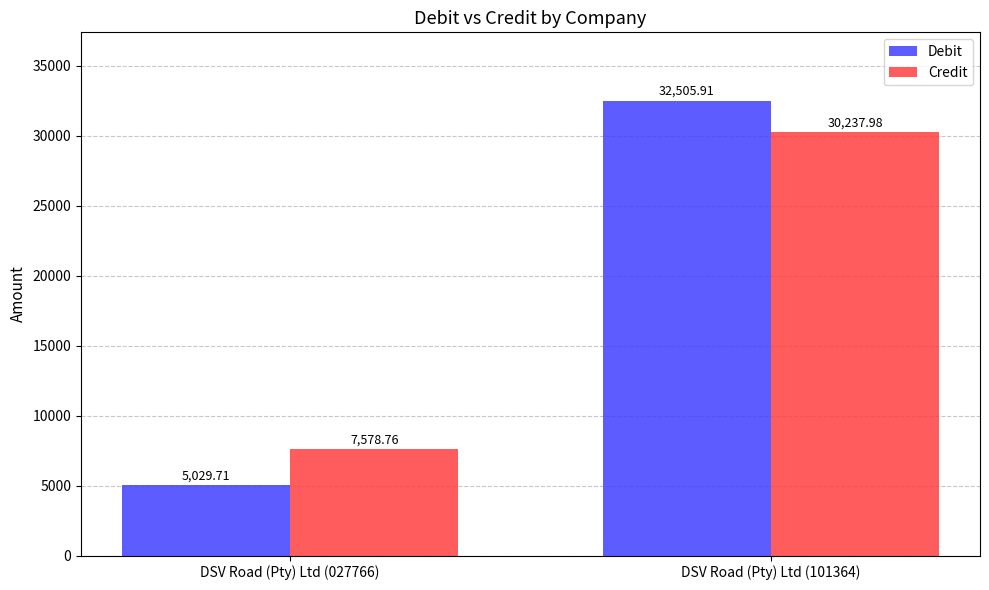

Which series has the largest range (max minus min)?

Debit